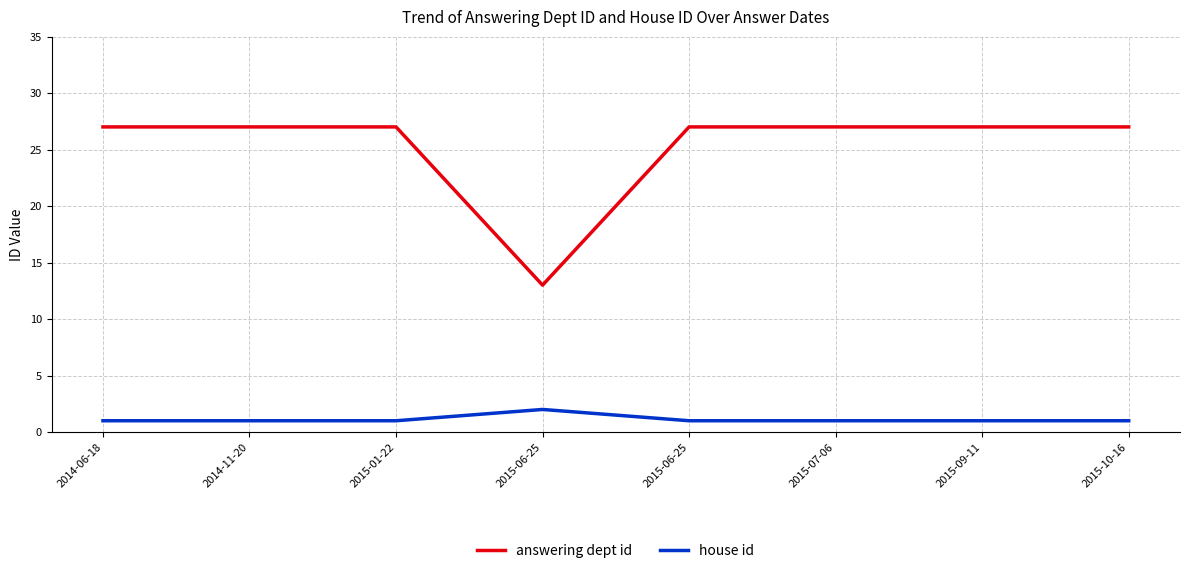

What is the maximum value shown in the chart?

27